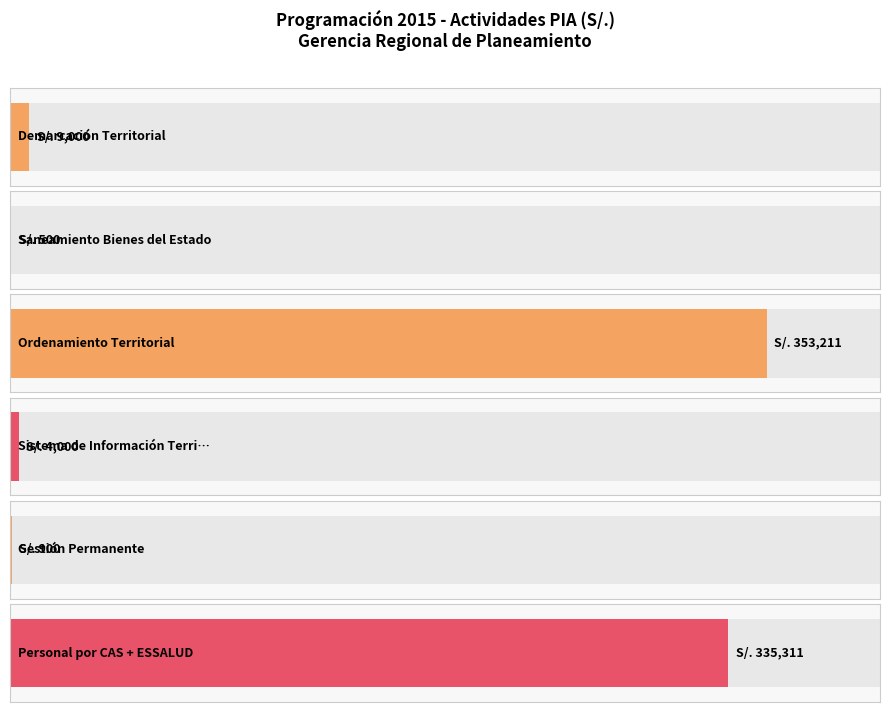

At which label does the data first exceed 9000?

Ordenamiento Territorial